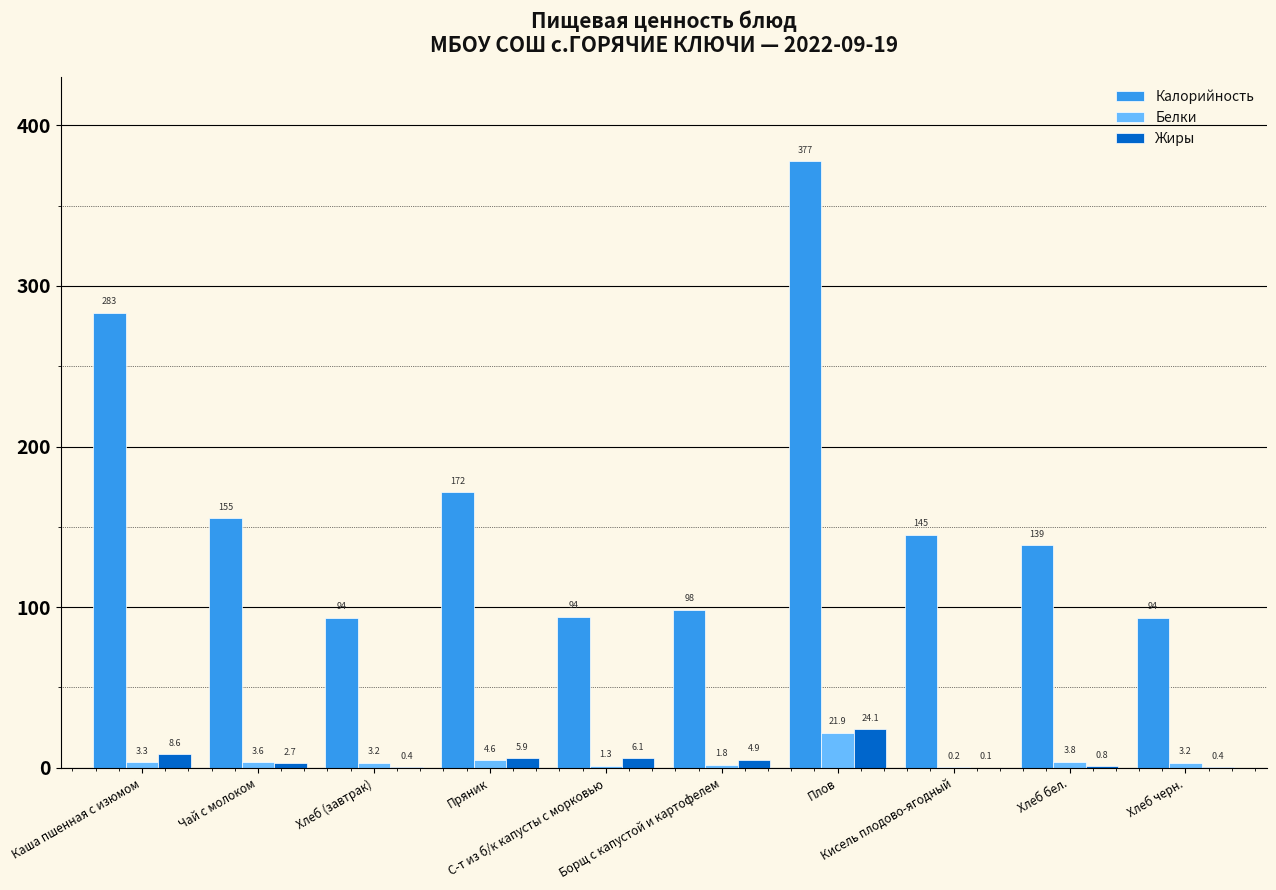

Reading left to right, what are all the values shown in this chart?

Калорийность: 283.4	155.2	93.5	171.7	94.1	98.4	377.5	145.1	138.7	93.5
Белки: 3.3	3.6	3.2	4.6	1.3	1.8	21.9	0.2	3.8	3.2
Жиры: 8.6	2.7	0.4	5.9	6.1	4.9	24.1	0.1	0.8	0.4